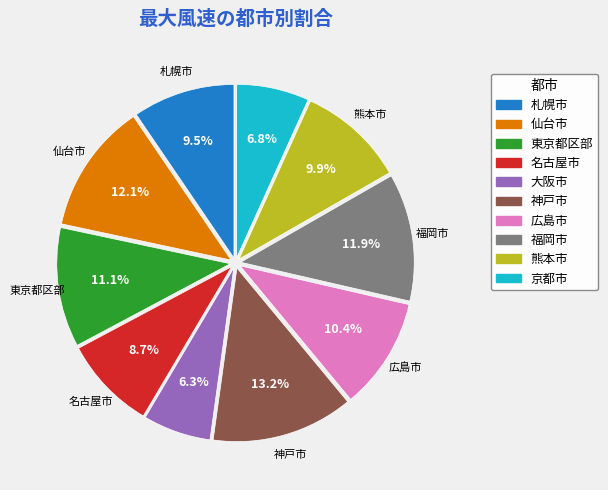

Count the number of slices in the pie.

10